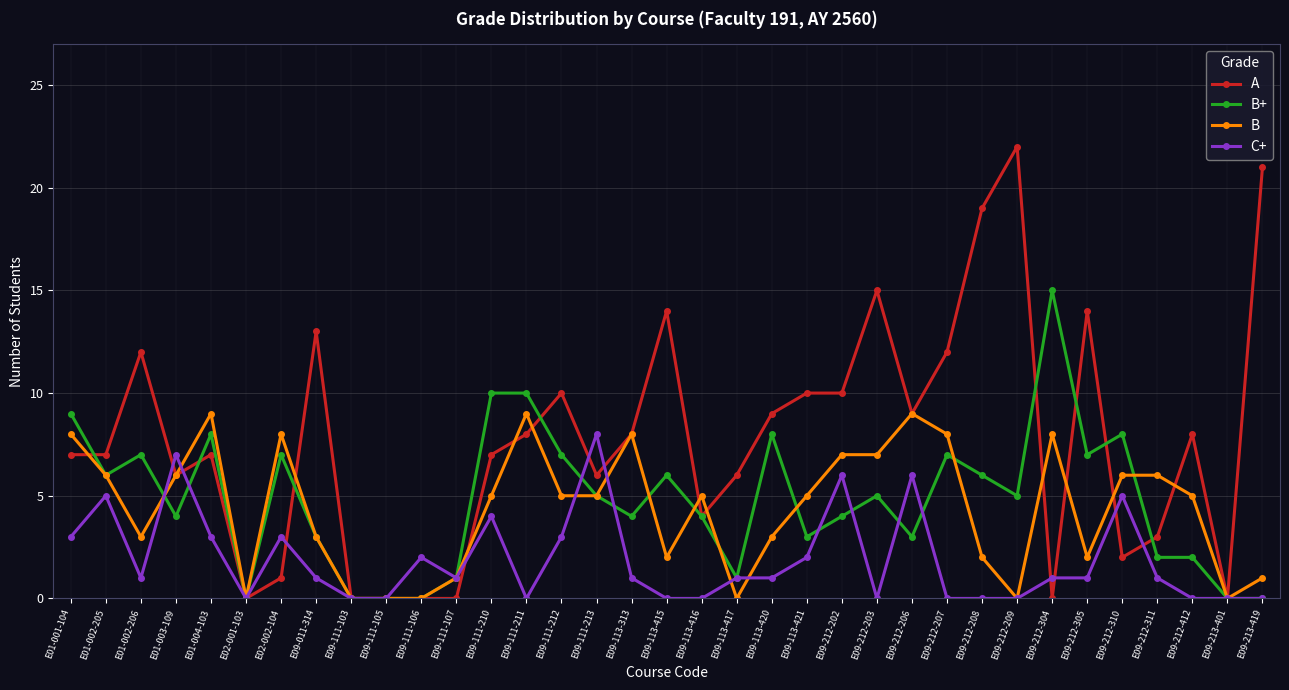

Is the value of B at E02-001-103 greater than the value of C+ at E09-113-420?

No